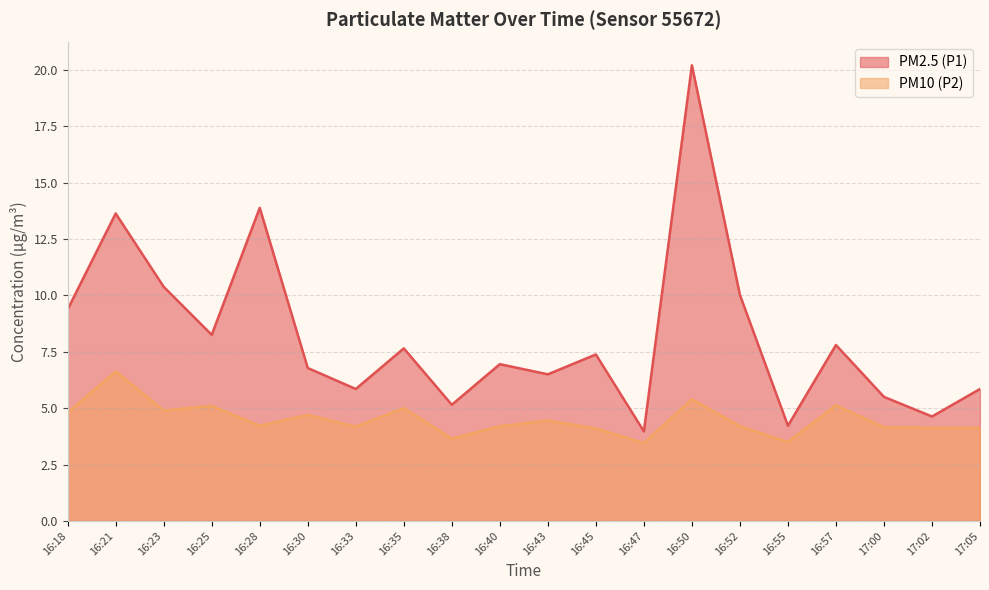

Where is the first local maximum for PM2.5 (P1)?

16:21